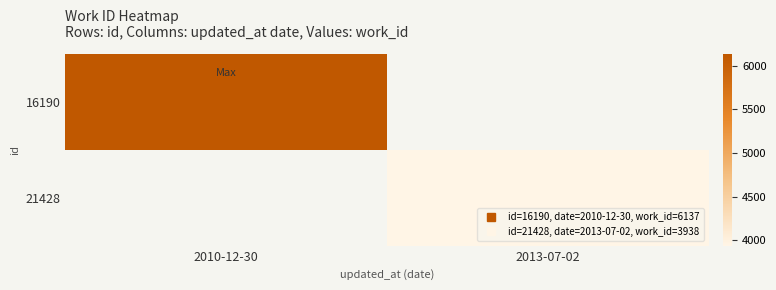

How many data points does each series have?

2